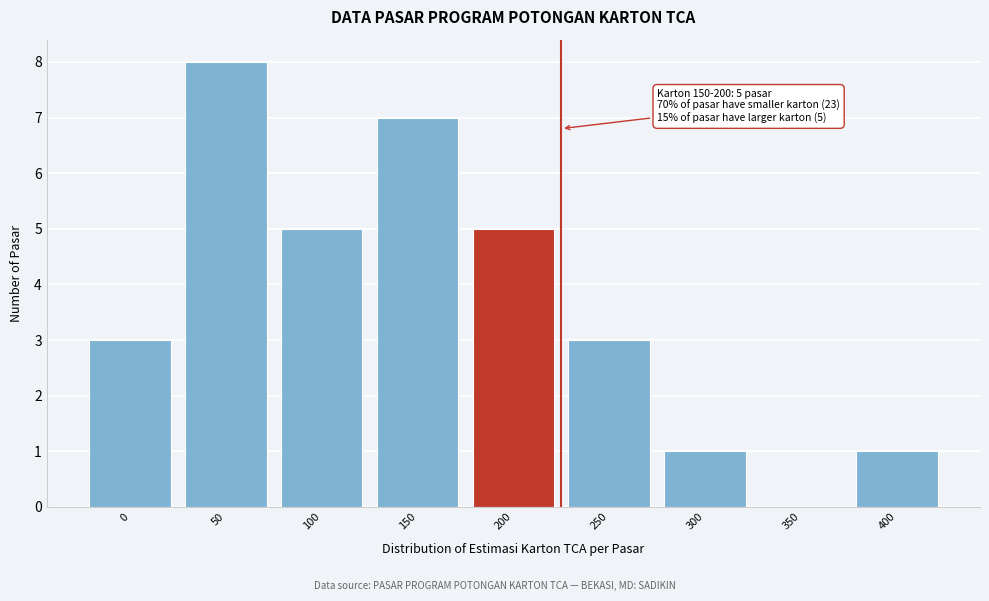

Reading right to left, extract all data points from this chart.

400=1	350=0	300=1	250=3	200=5	150=7	100=5	50=8	0=3